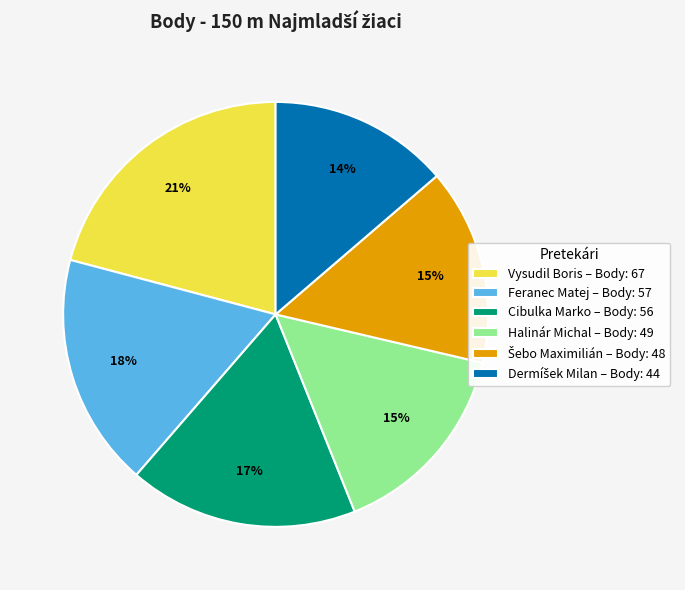

How many segments does this pie chart have?

6